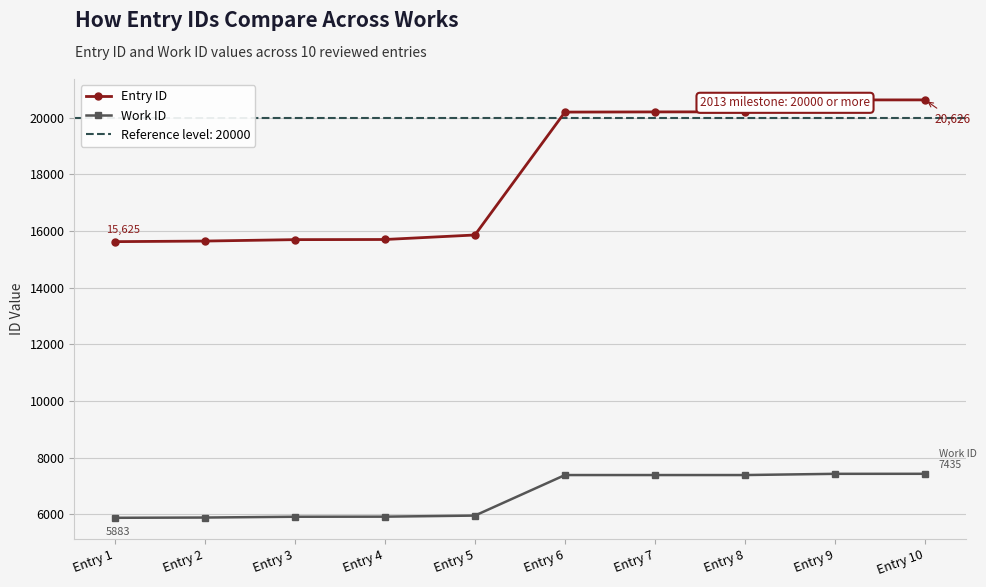

Is the value of Entry ID at Entry 6 greater than the value of Work ID at Entry 4?

Yes